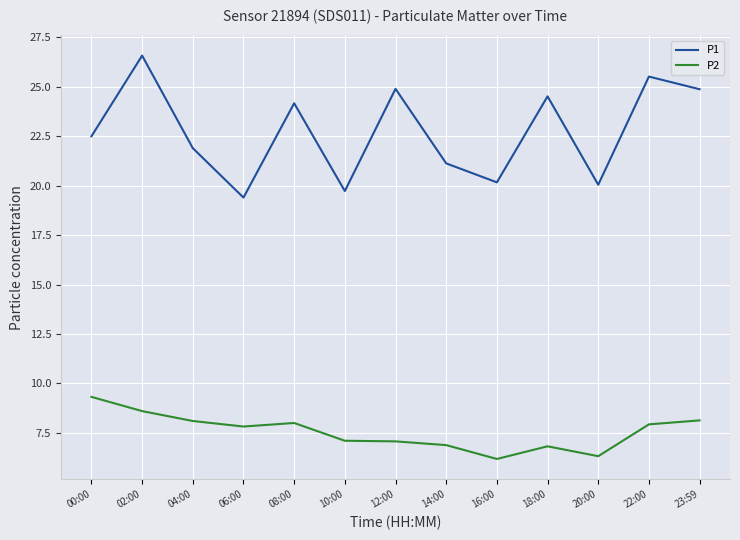

What position from the left is 23:59?

13